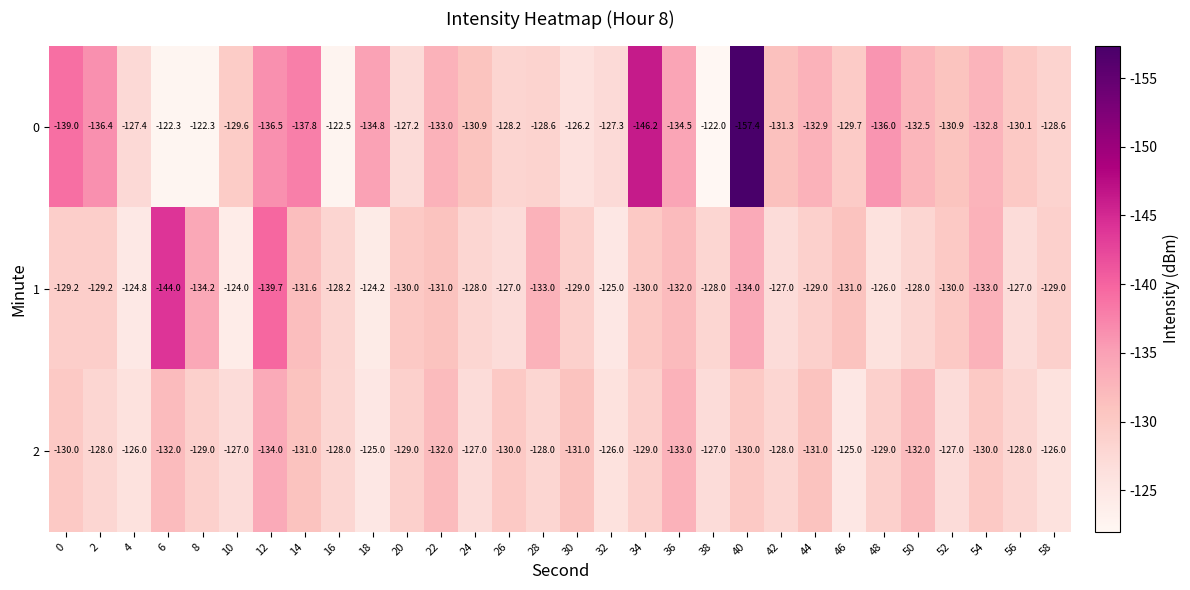

What is the total value across all series at 16?

-378.7